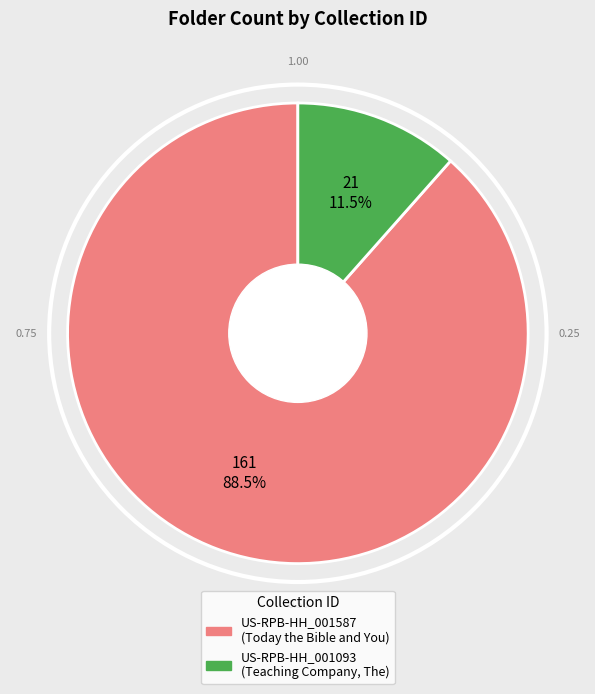

True or false: US-RPB-HH_001093 accounts for 1% of the total.

False